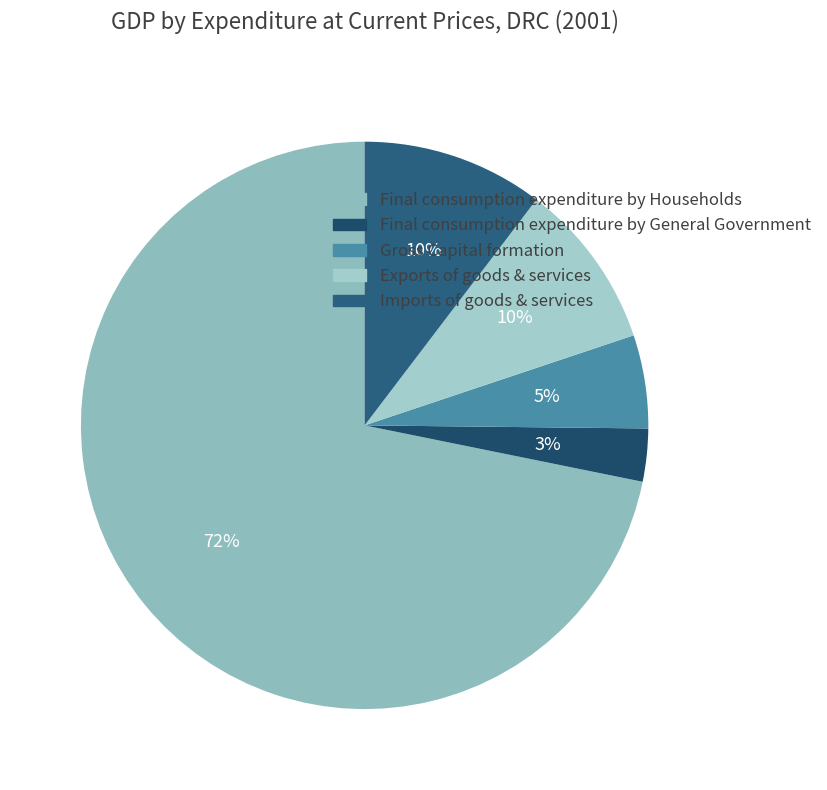

Count the number of slices in the pie.

5